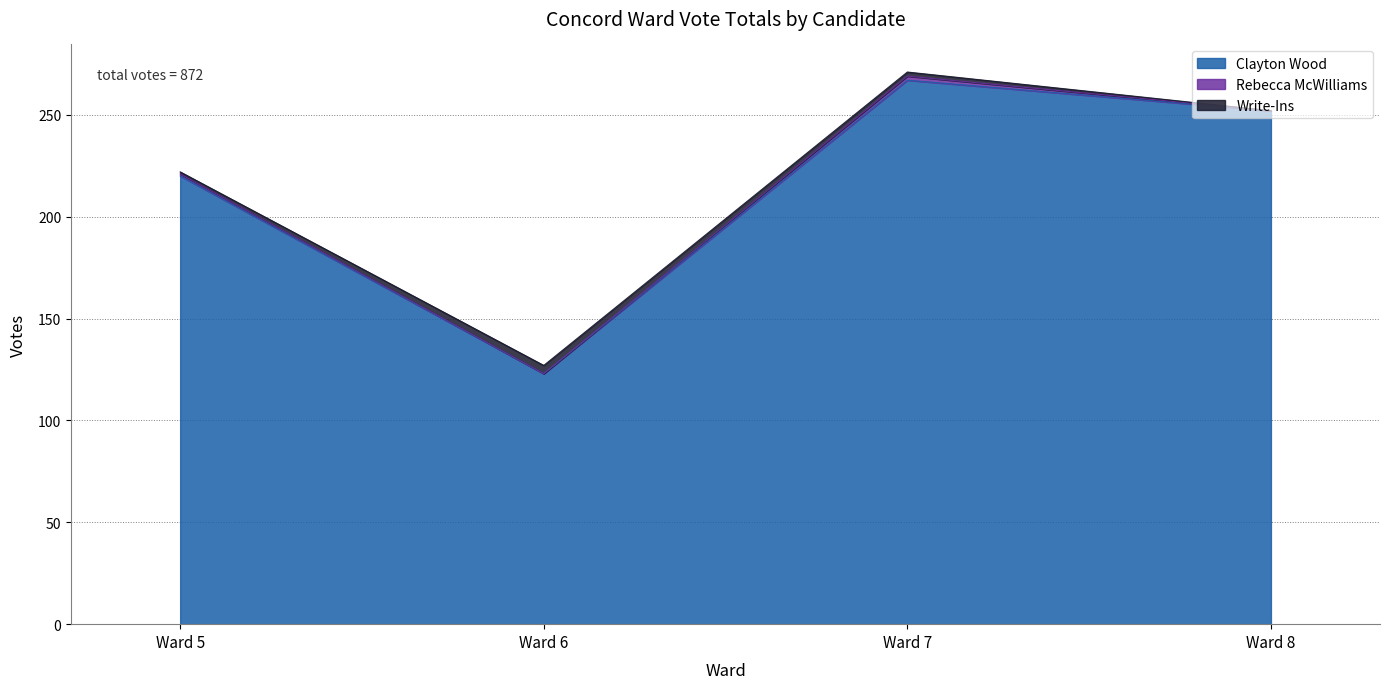

At which label does Write-Ins reach its minimum?

Ward 8